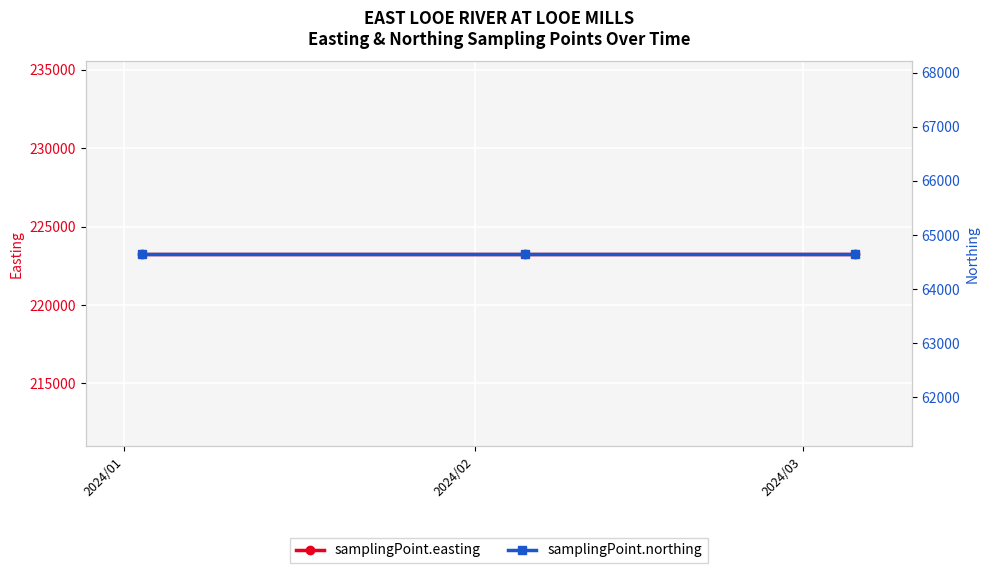

Which category has the highest value in the samplingPoint.northing series?

2024/01